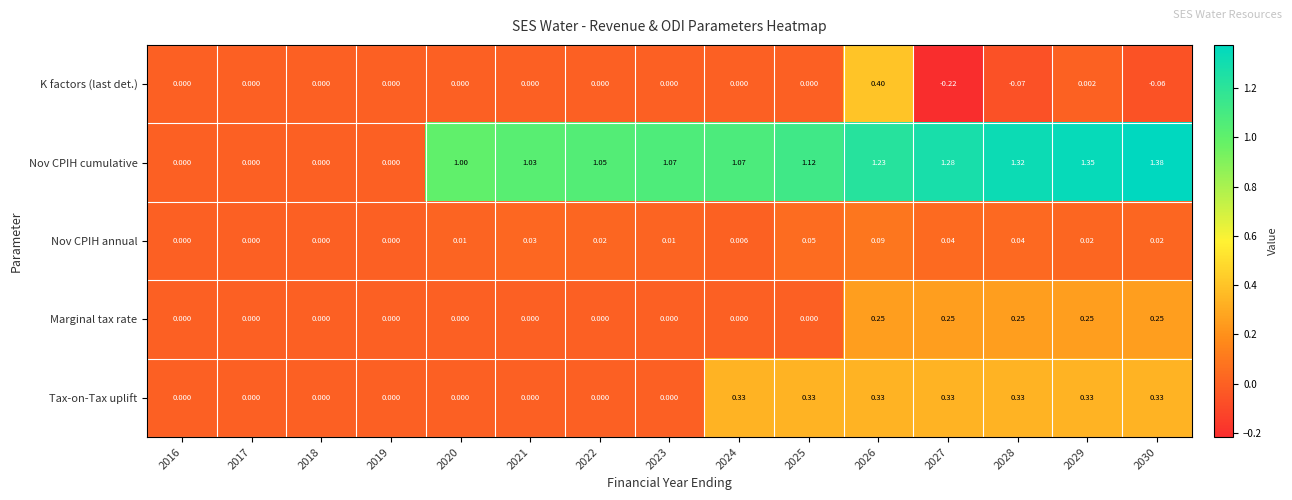

Which series has the largest range (max minus min)?

Nov CPIH cumulative